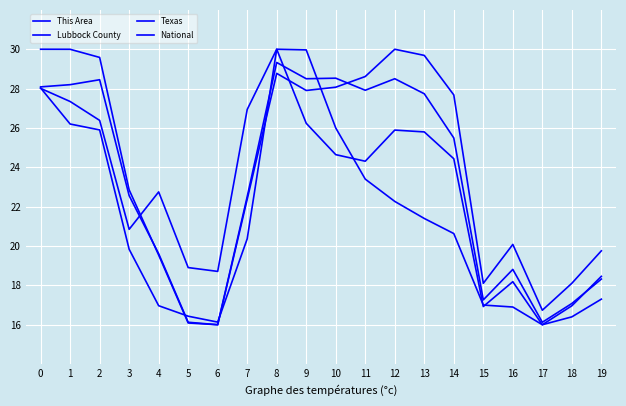

True or false: National has more than 2 interior local peaks.

True